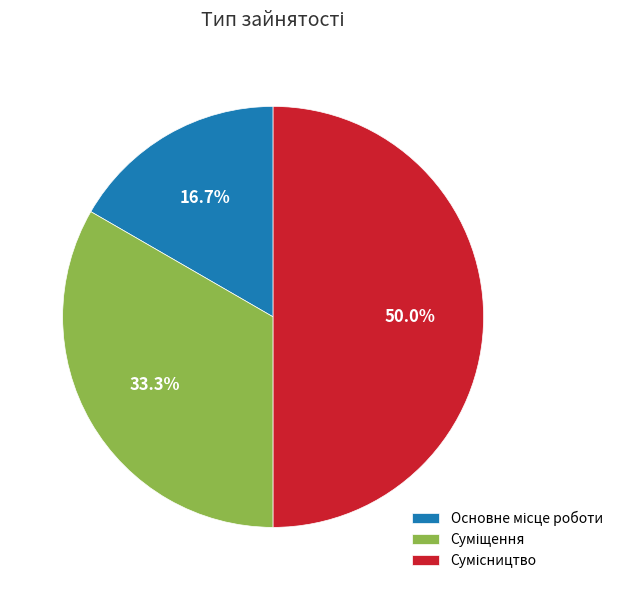

Count the number of slices in the pie.

3